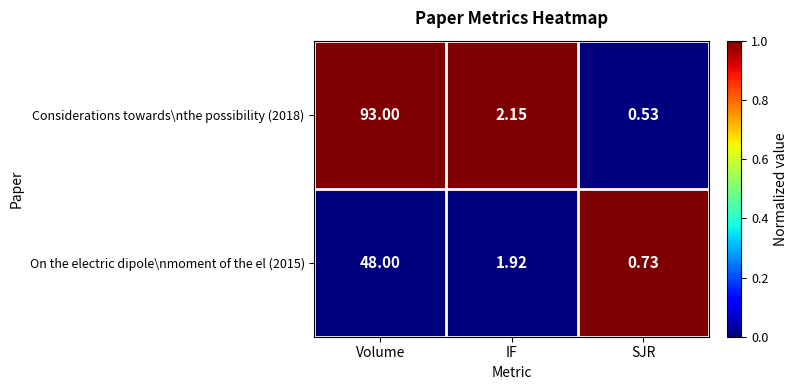

How many categories are shown in the chart?

3